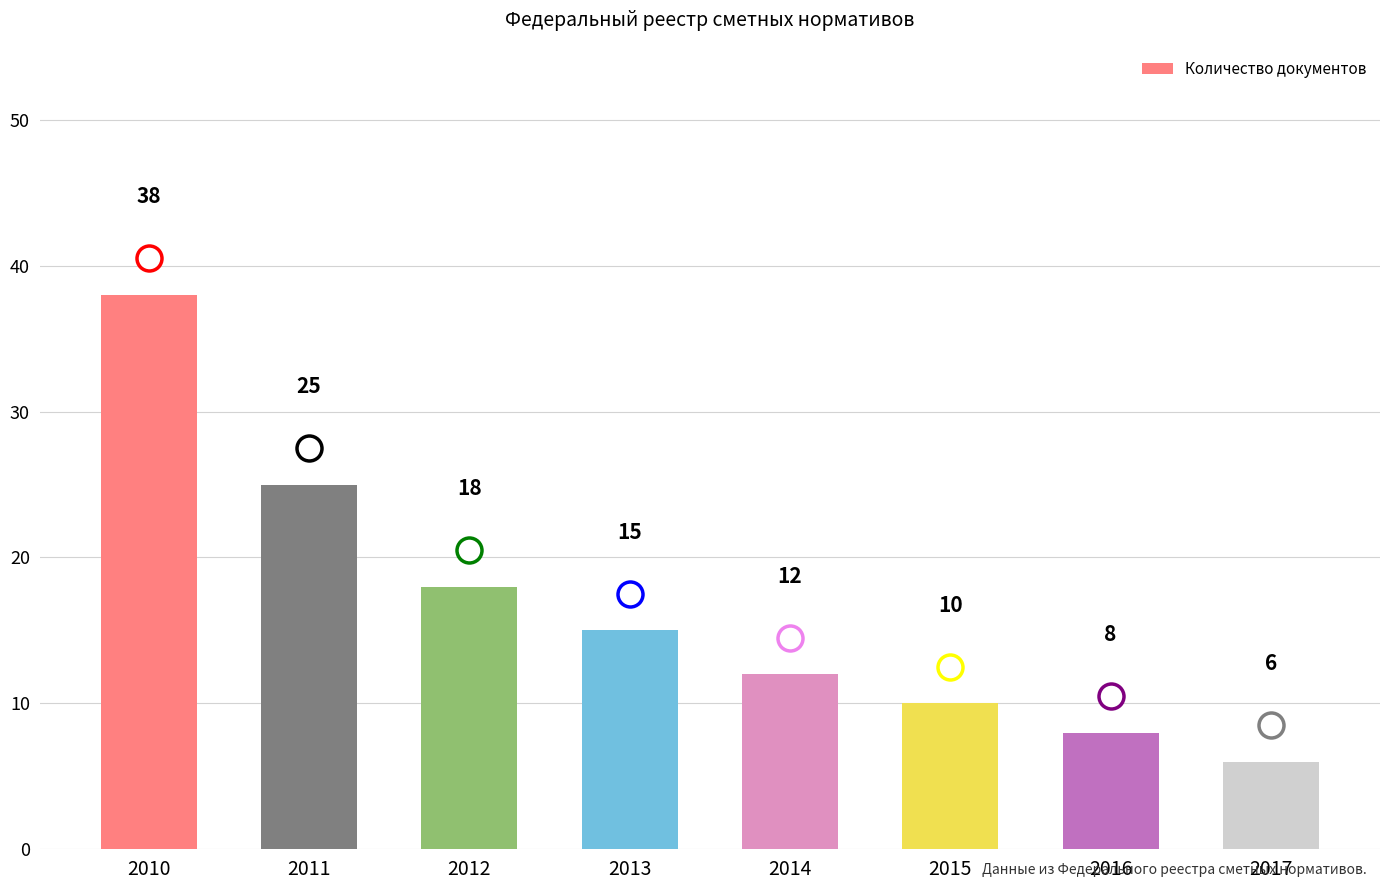

How many data points are less than 15?

4